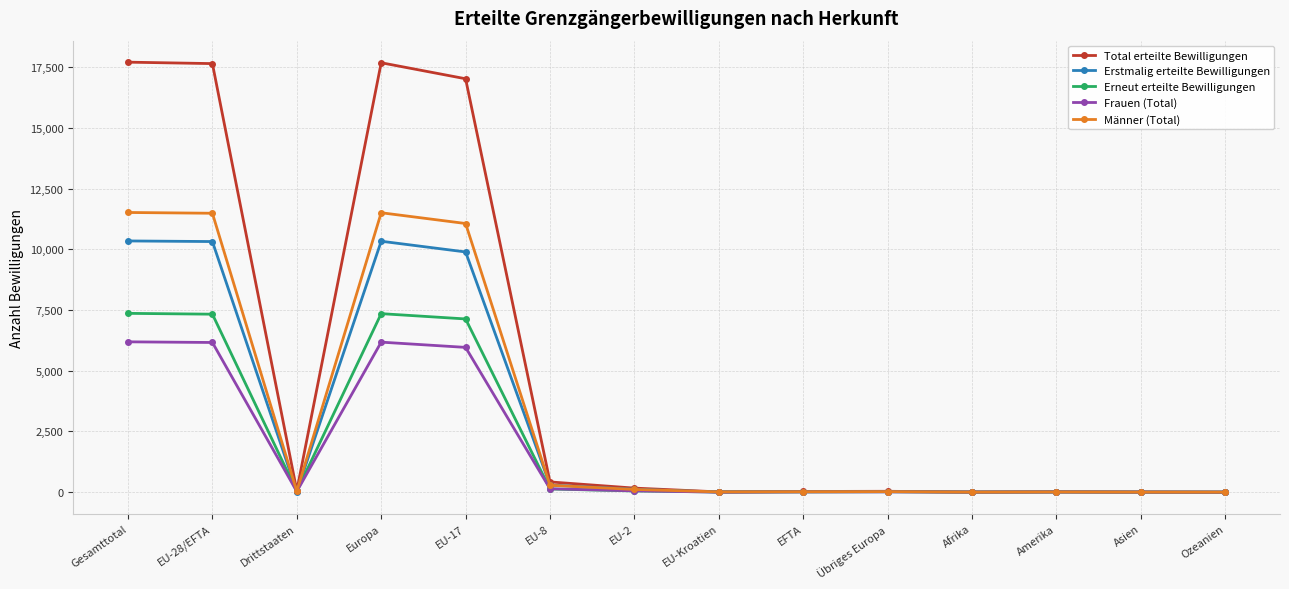

How many data points in Total erteilte Bewilligungen are less than 59?

7